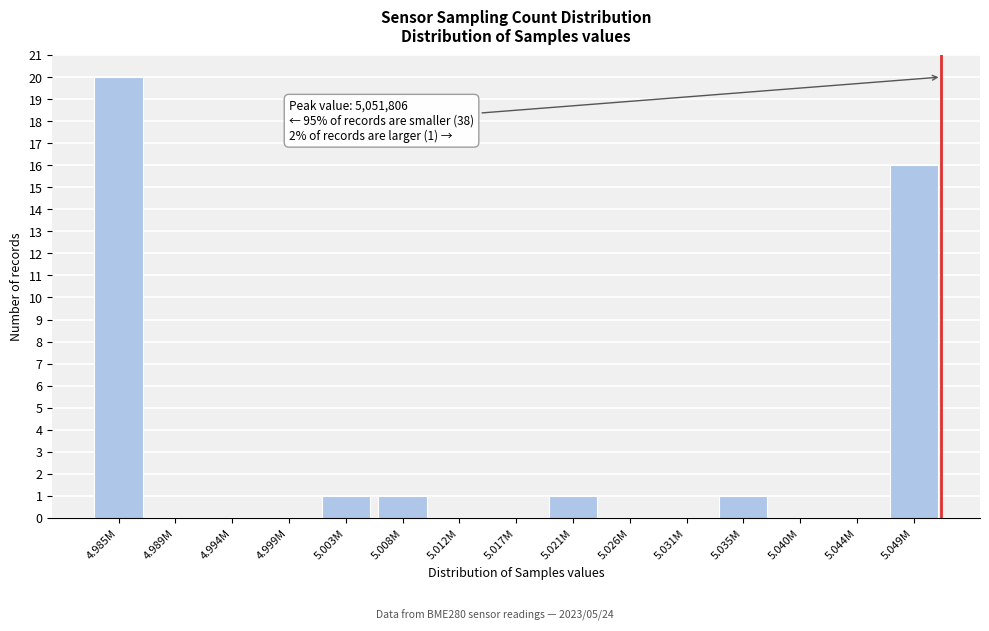

Reading right to left, extract all data points from this chart.

5.049M=16	5.044M=0	5.040M=0	5.035M=1	5.031M=0	5.026M=0	5.021M=1	5.017M=0	5.012M=0	5.008M=1	5.003M=1	4.999M=0	4.994M=0	4.989M=0	4.985M=20